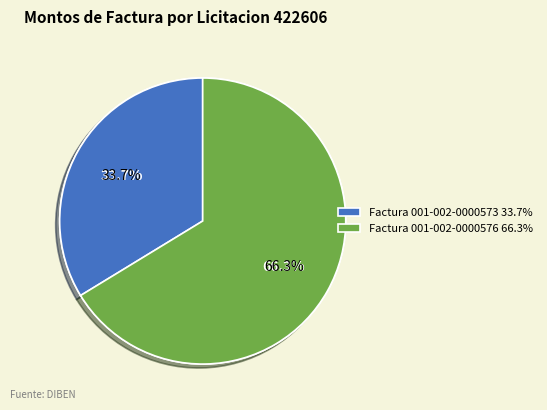

How many segments does this pie chart have?

2